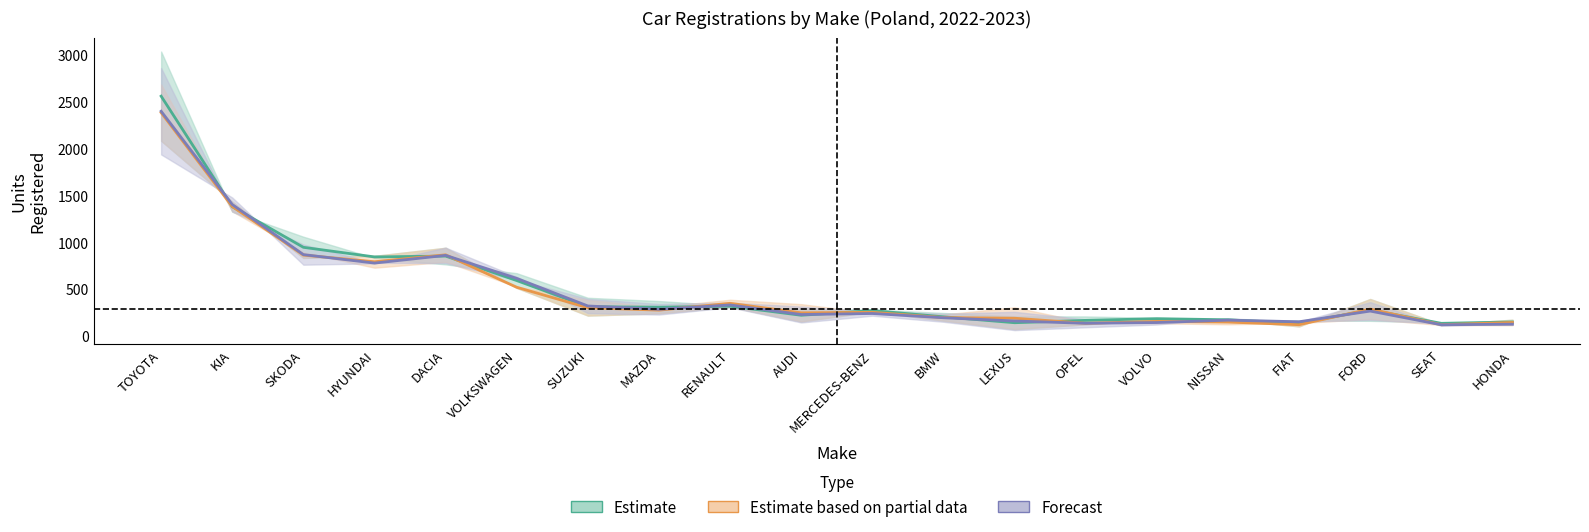

Which category has the highest value across all series?

TOYOTA